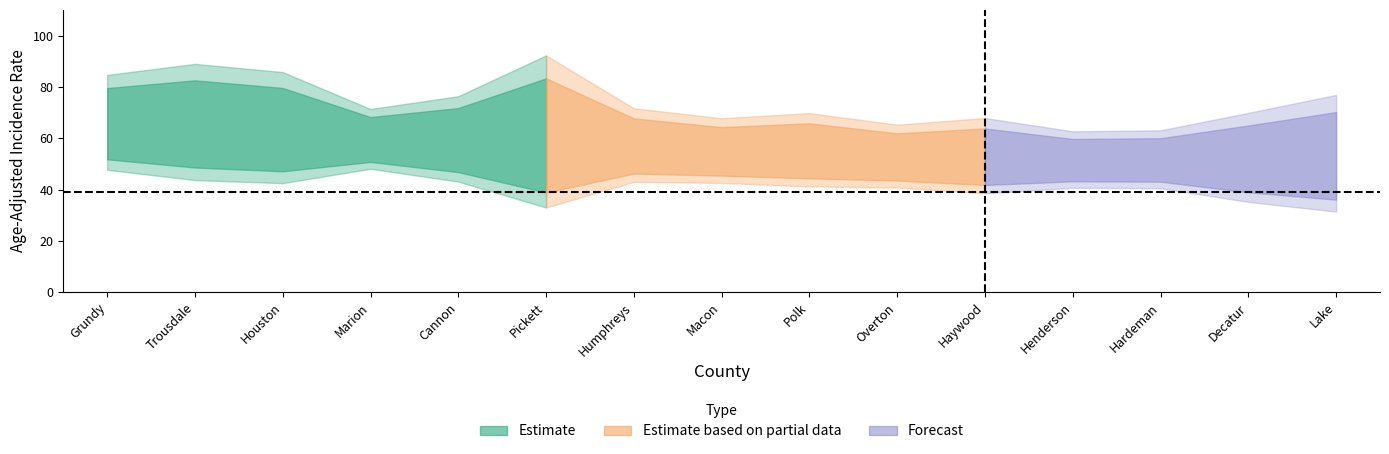

Is the value of Age_Adjusted_Rate at Macon greater than the value of Upper_CI at Humphreys?

No